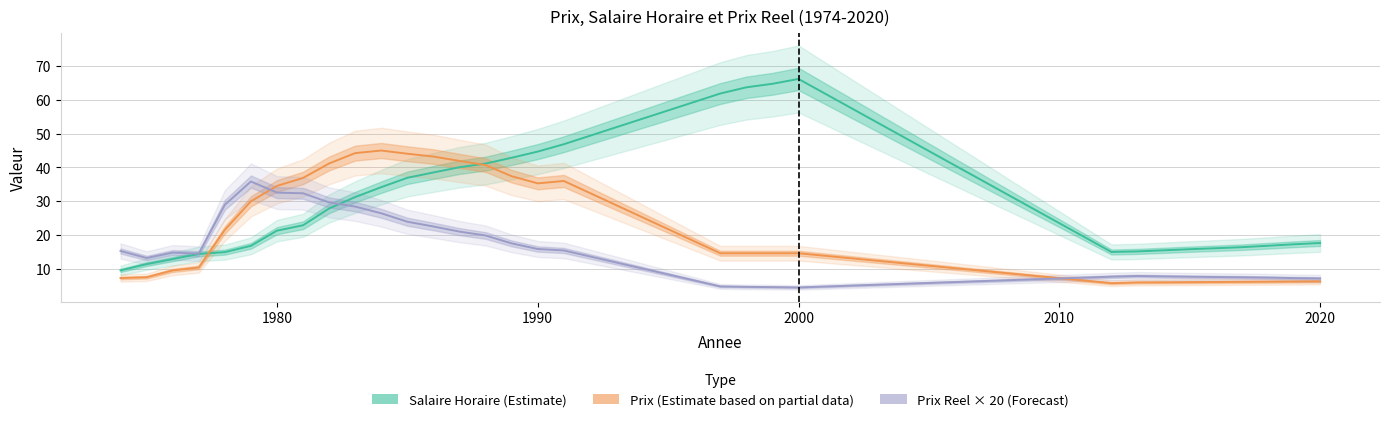

Where is Prix nearest to the value 25?

1978